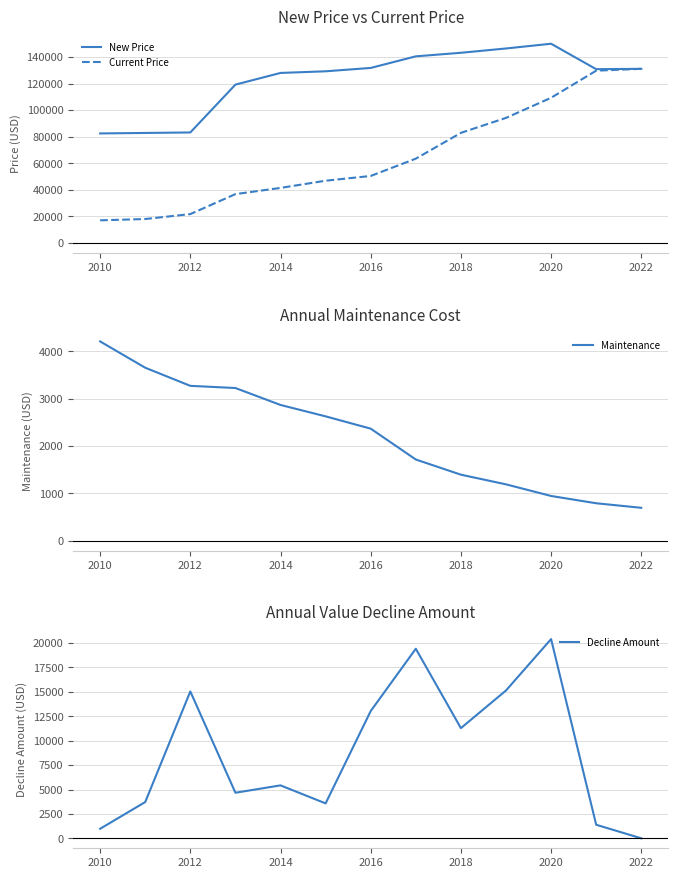

How many distinct data groups are displayed?

4